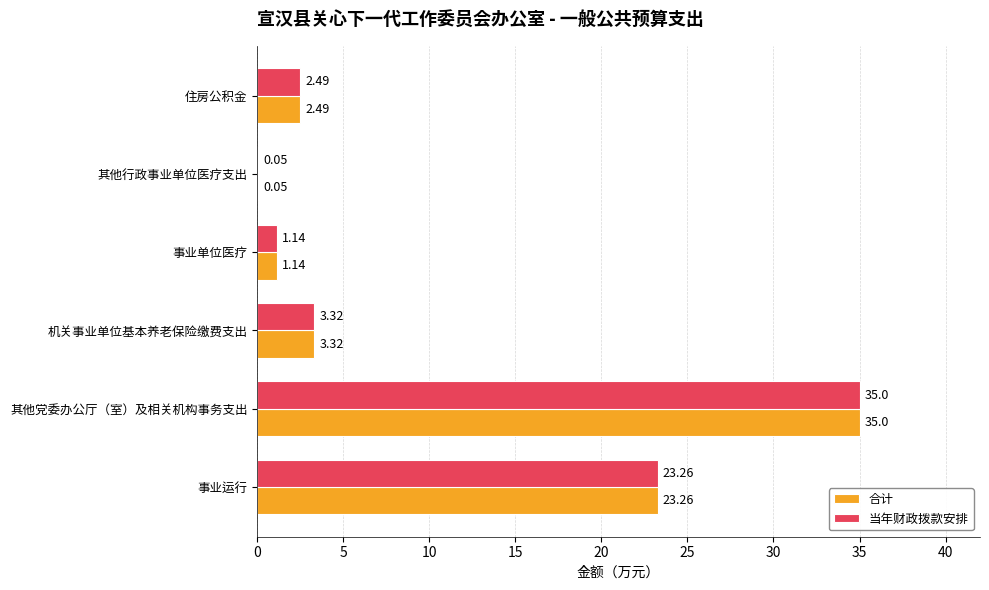

At which category is the sum across all series the highest?

其他党委办公厅（室）及相关机构事务支出